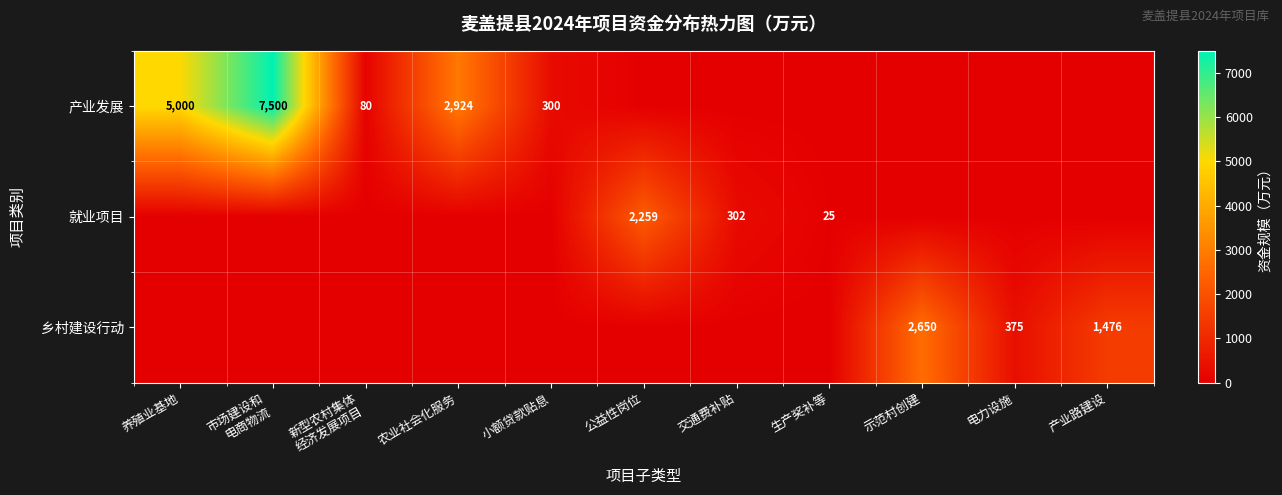

The 就业项目 series shows 125 at 交通费补贴. True or false?

False